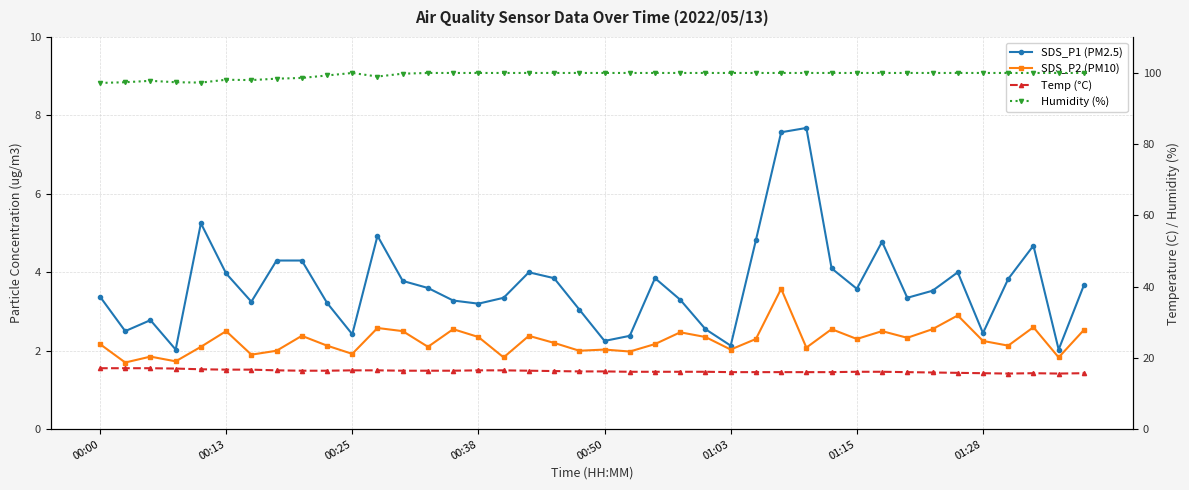

What is the difference between the SDS_P2 (PM10) values at 29 and 20?

0.5